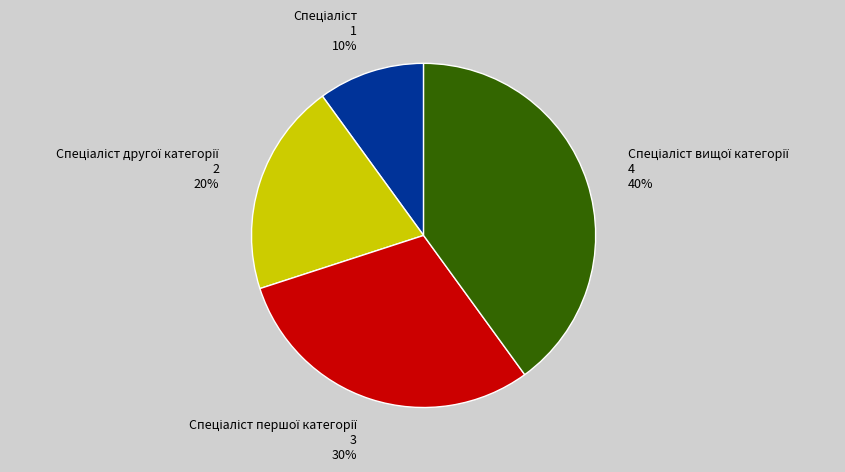

To the nearest percent, what is the difference between the largest and smallest slice percentages?

30%